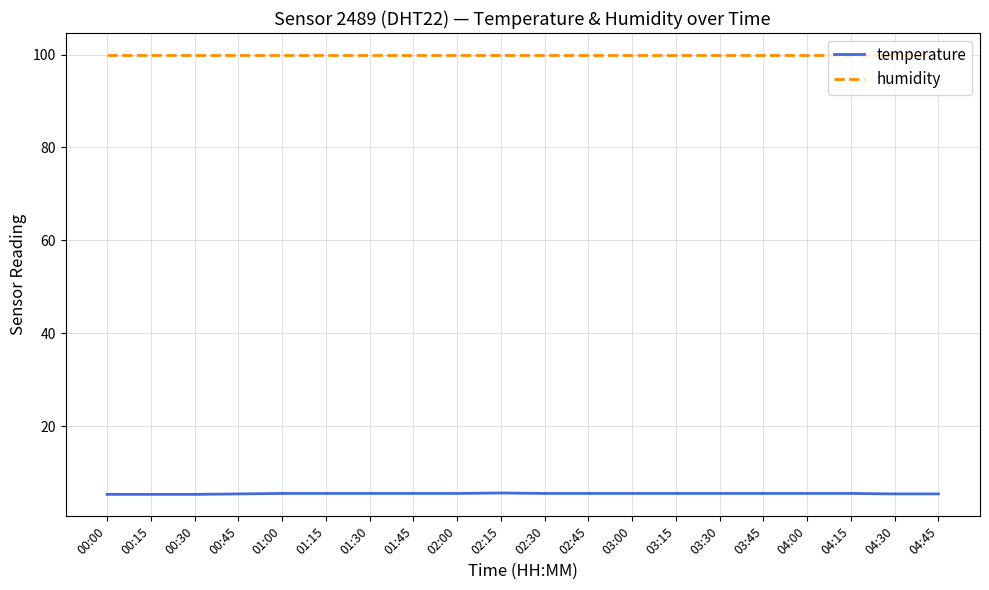

True or false: temperature and humidity intersect in this chart.

False